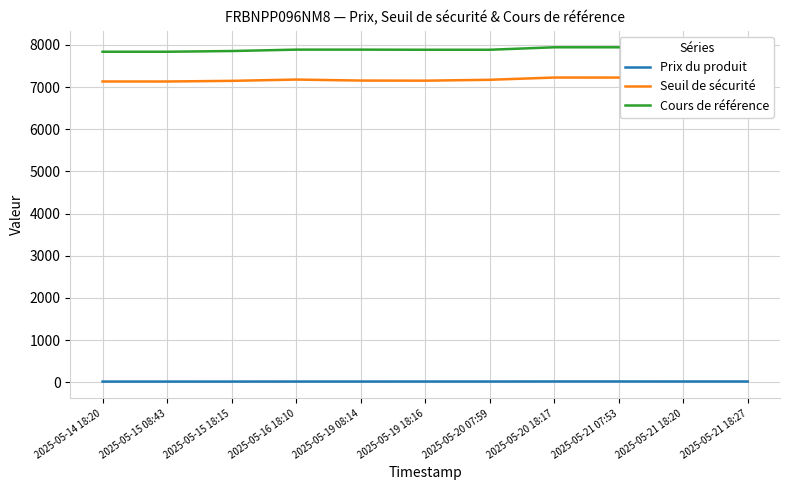

What is the greatest value displayed?

7942.4